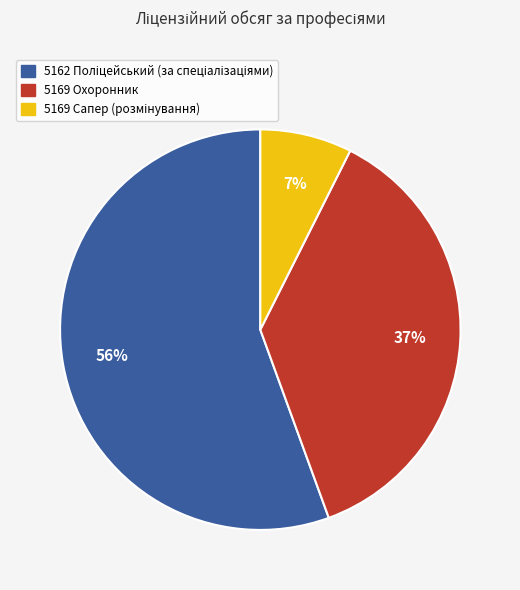

Does 5169 Охоронник account for over 50% of the chart?

No